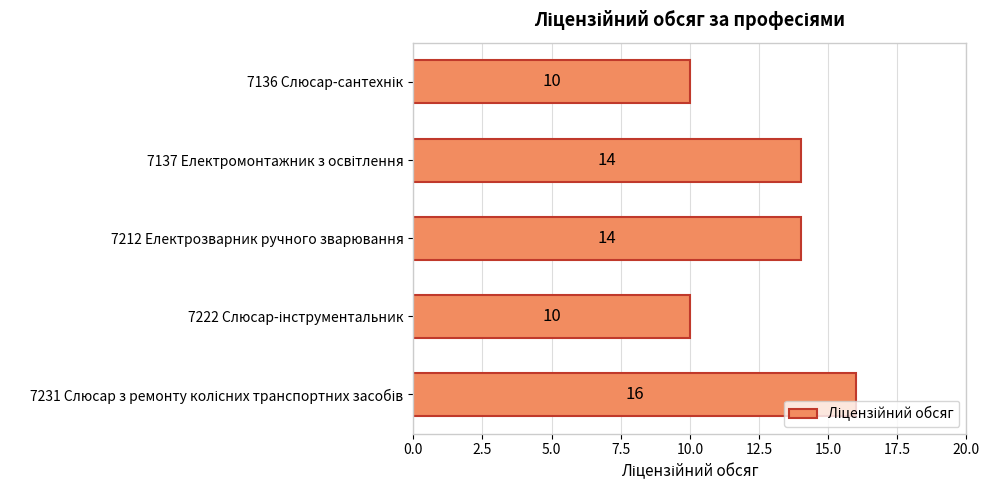

Reading top to bottom, extract all data points from this chart.

10	14	14	10	16